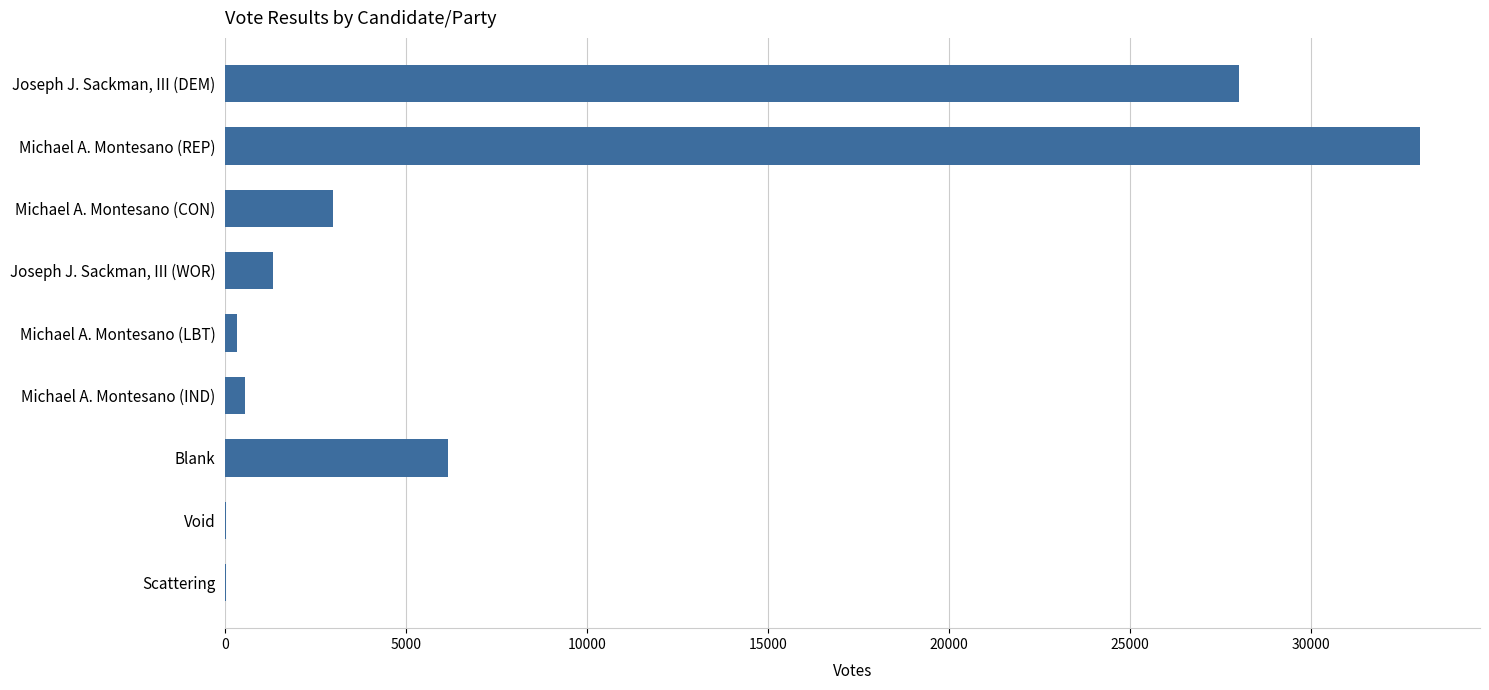

Where is the data nearest to the value 16514?

Blank